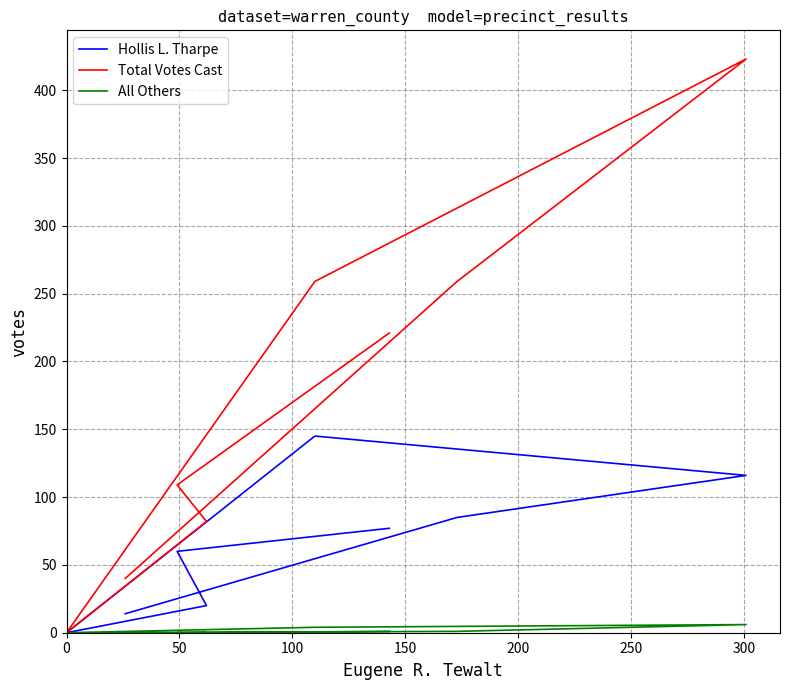

Is this an area chart (filled region under the line)?

No